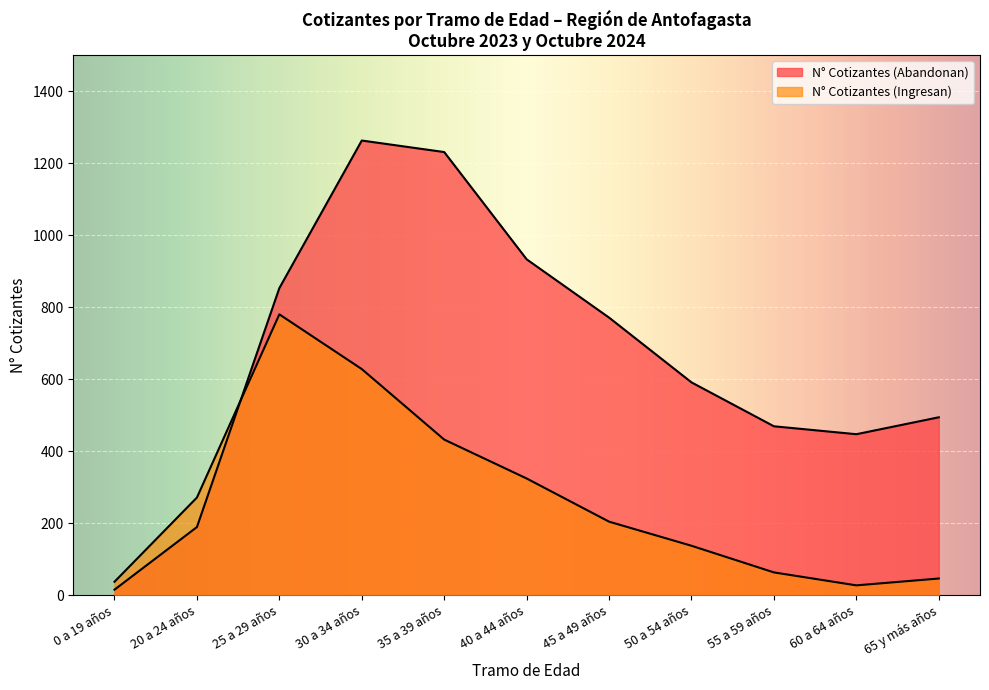

Which series ends up on top after the final intersection of N° Cotizantes (Ingresan) and N° Cotizantes (Abandonan)?

N° Cotizantes (Abandonan)